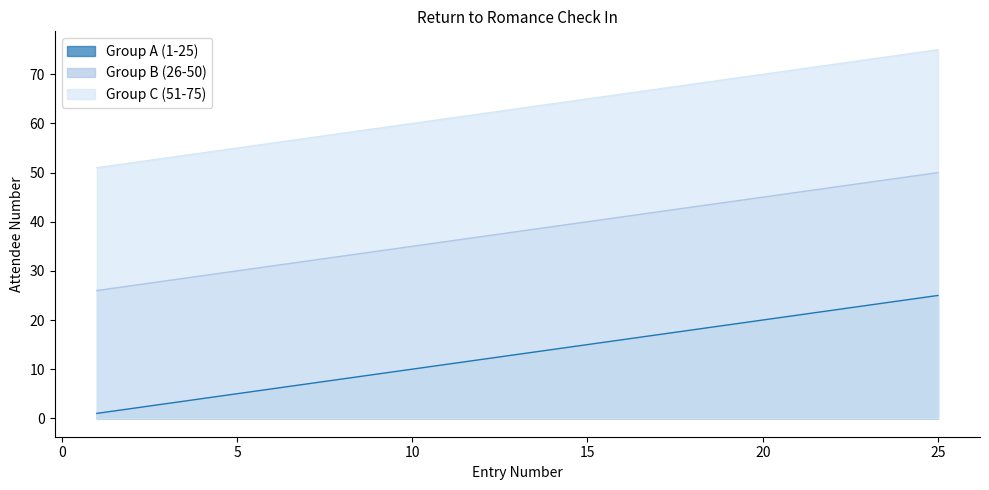

At which category is the sum across all series the highest?

25